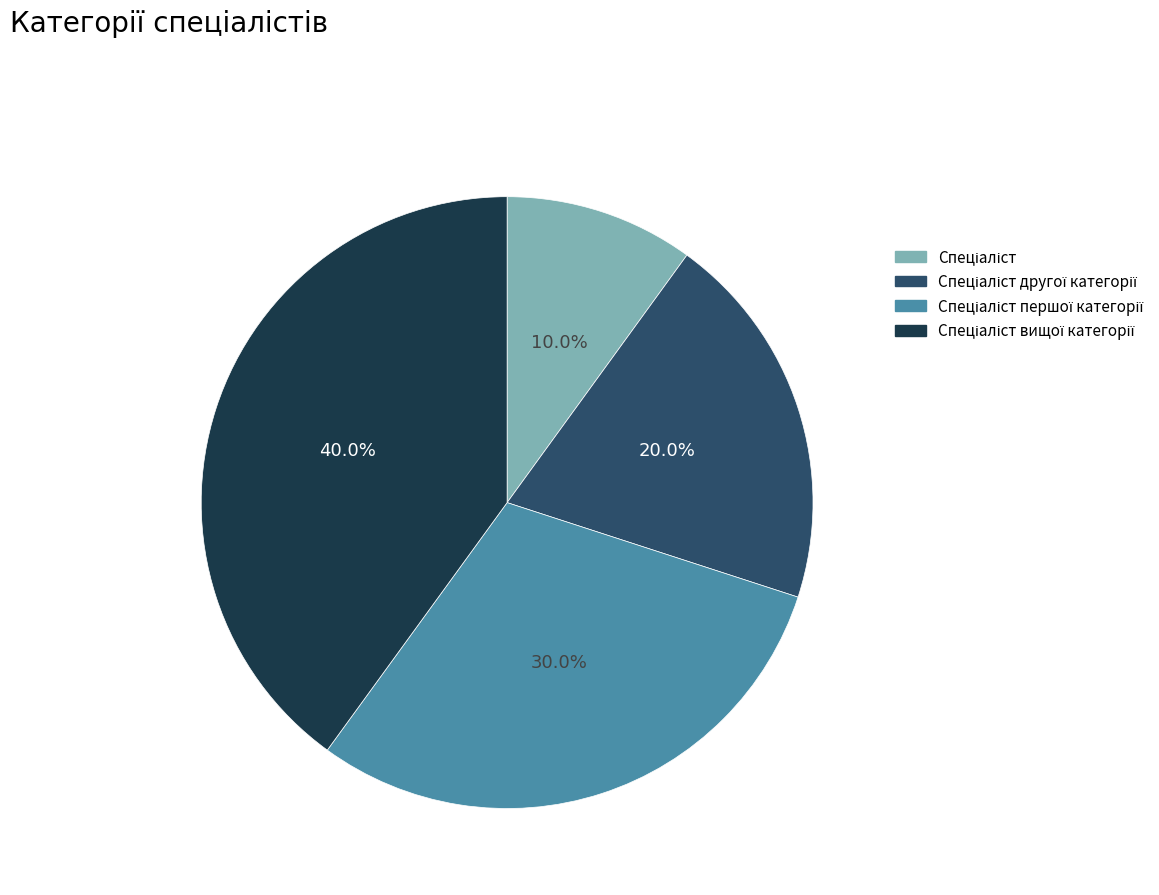

Is there any slice that represents more than half of the pie?

No